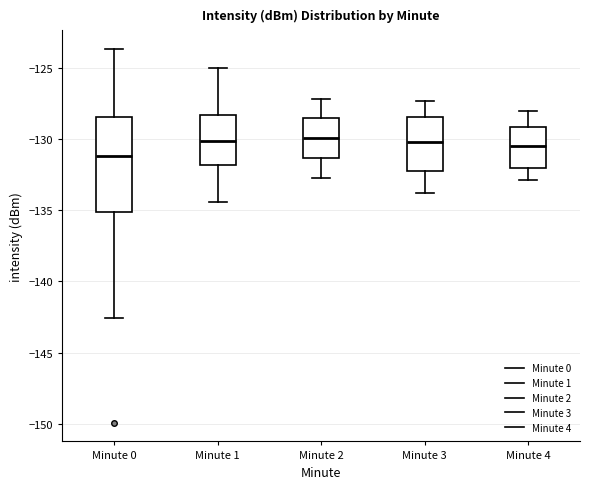

Comparing the boxes themselves (not the whiskers), which one is the tallest?

Minute 0